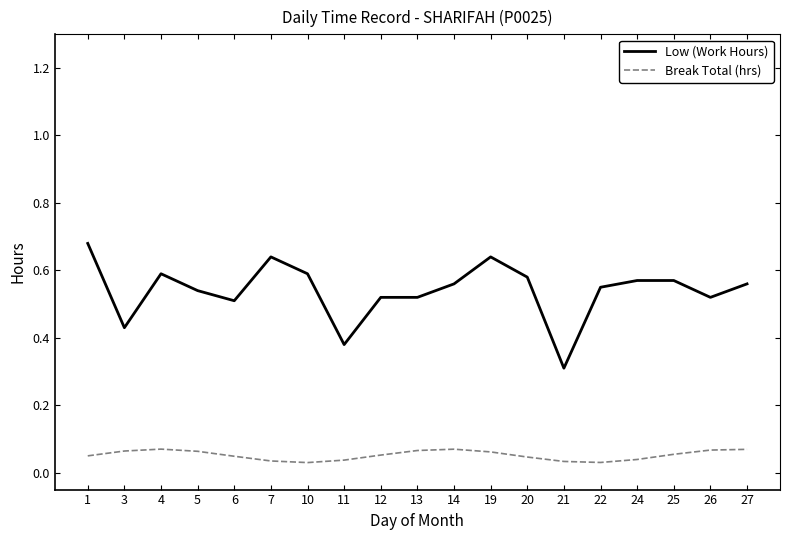

True or false: Low (Work Hours) and Break Total (hrs) cross at least once.

False